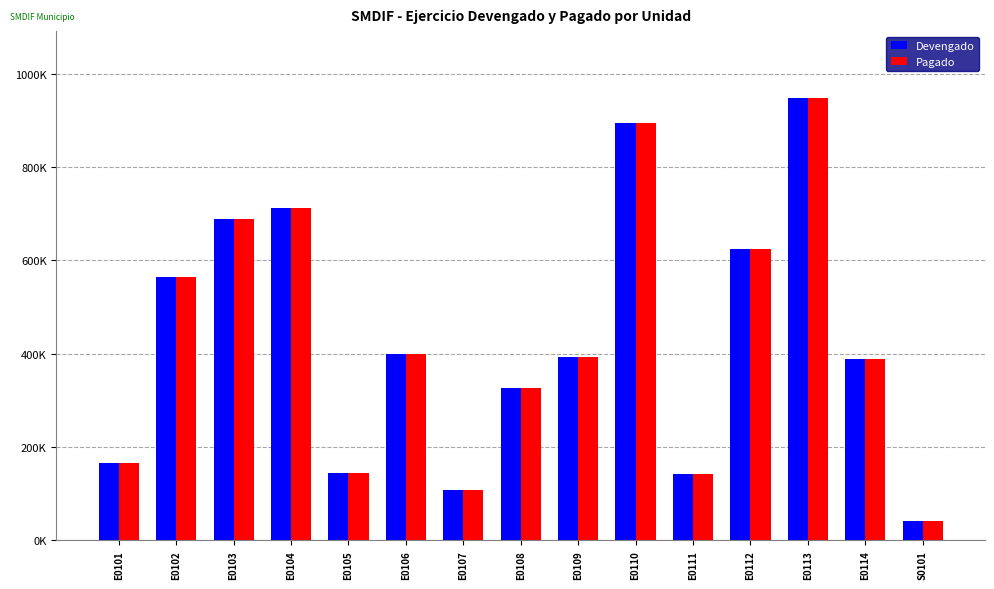

What are all the series names shown in the legend?

Devengado, Pagado